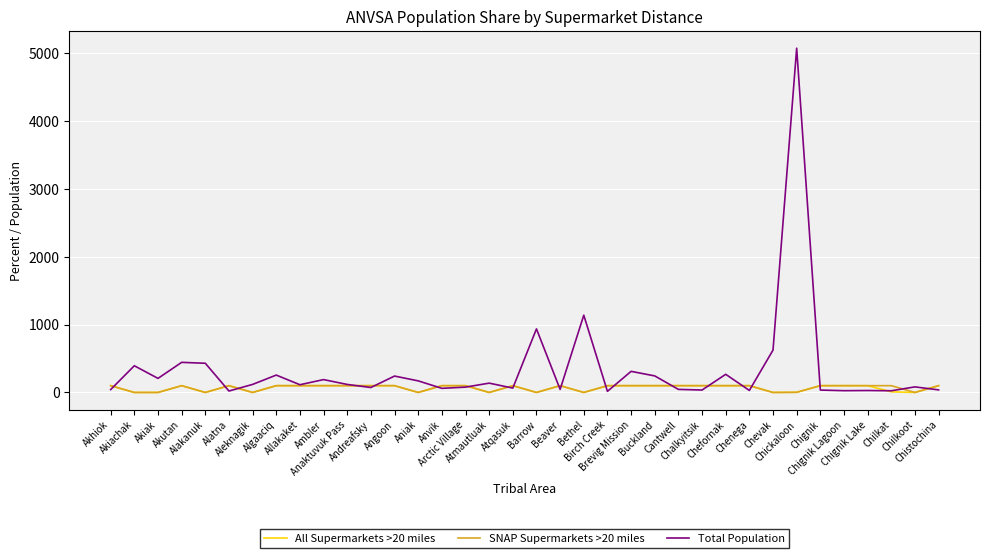

What is the average value of the All Supermarkets >20 miles series?

67.0